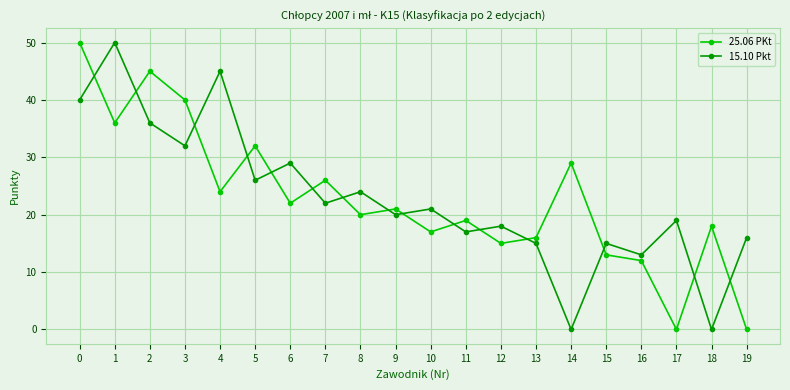

Between 1 and 7, which series saw the biggest shift?

15.10 Pkt